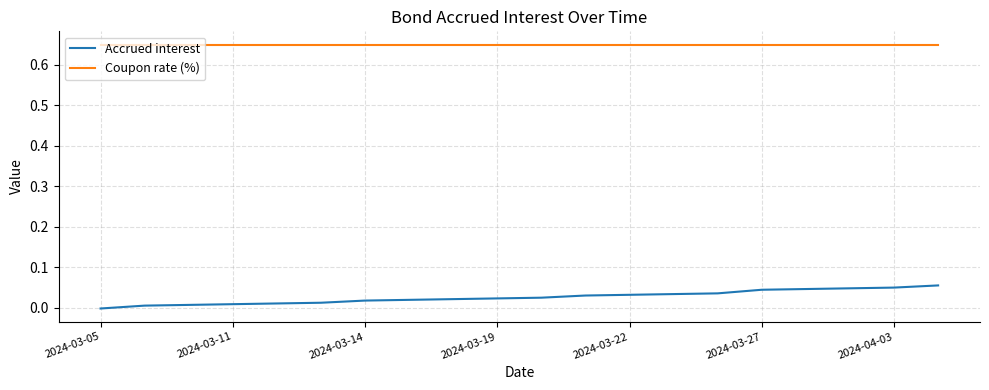

Which series has the largest range (max minus min)?

Accrued interest